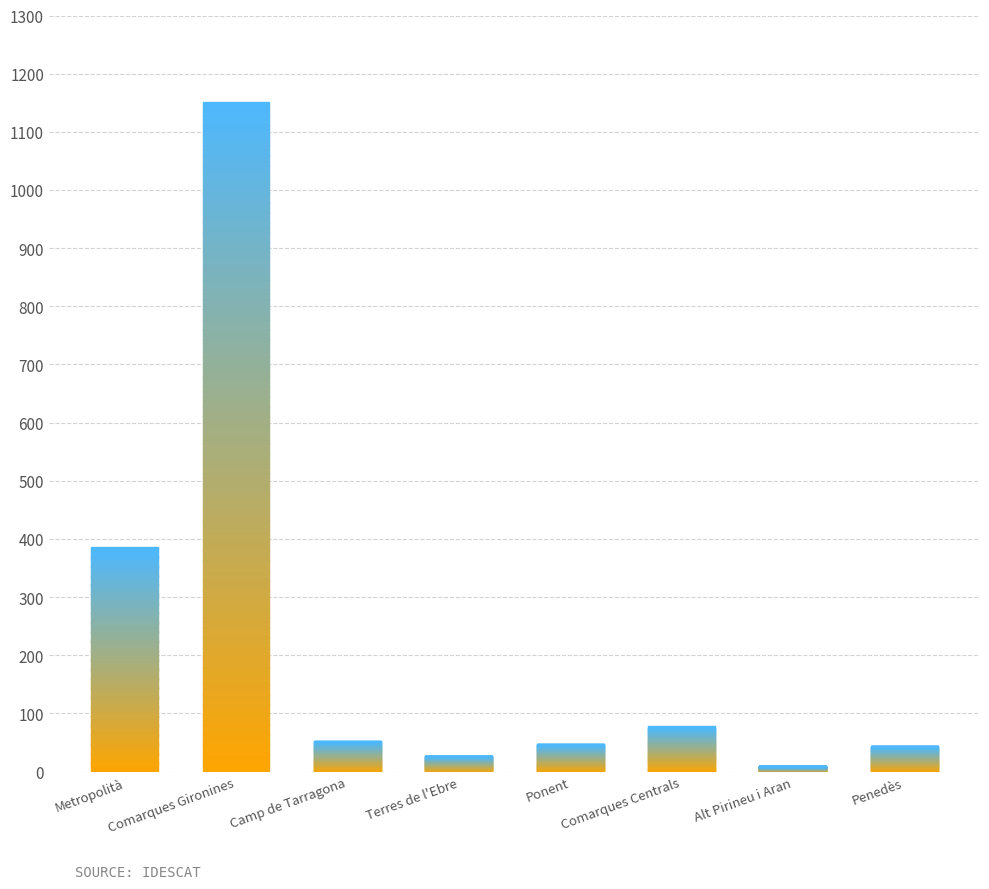

Approximately how many times larger is the value at Ponent compared to Camp de Tarragona?

0.9